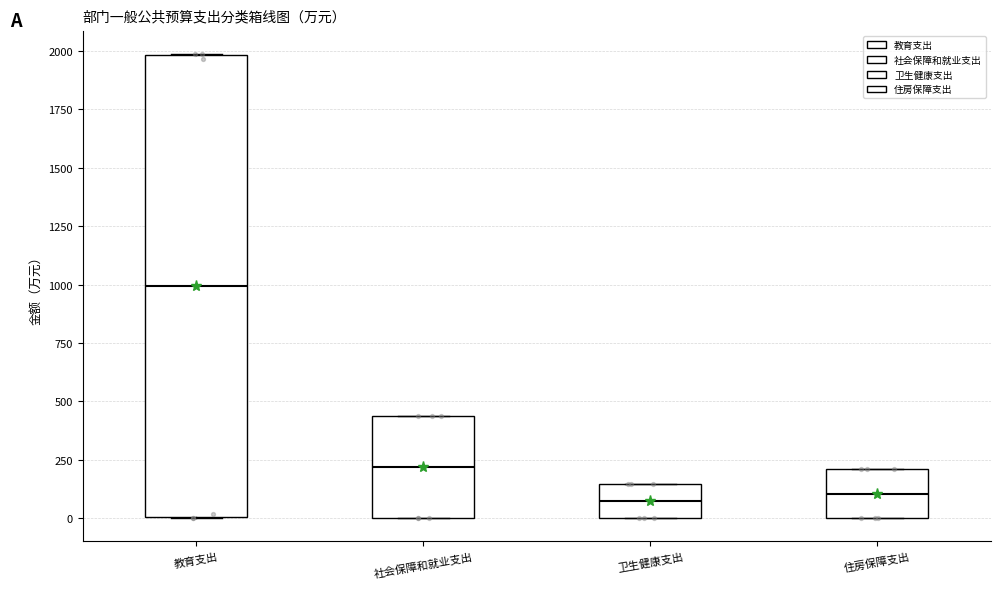

Which box has the highest median line?

教育支出